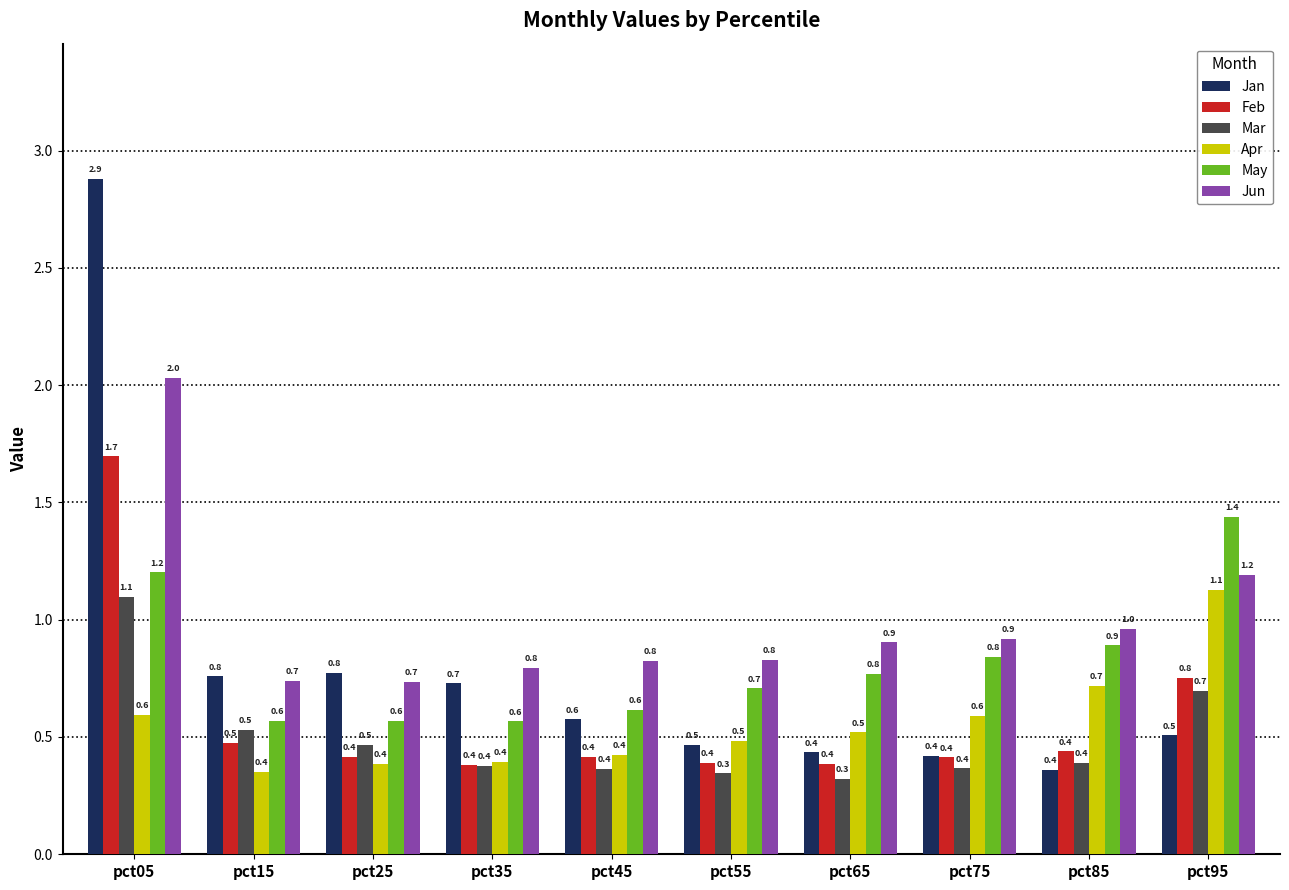

Are the bars horizontal?

No